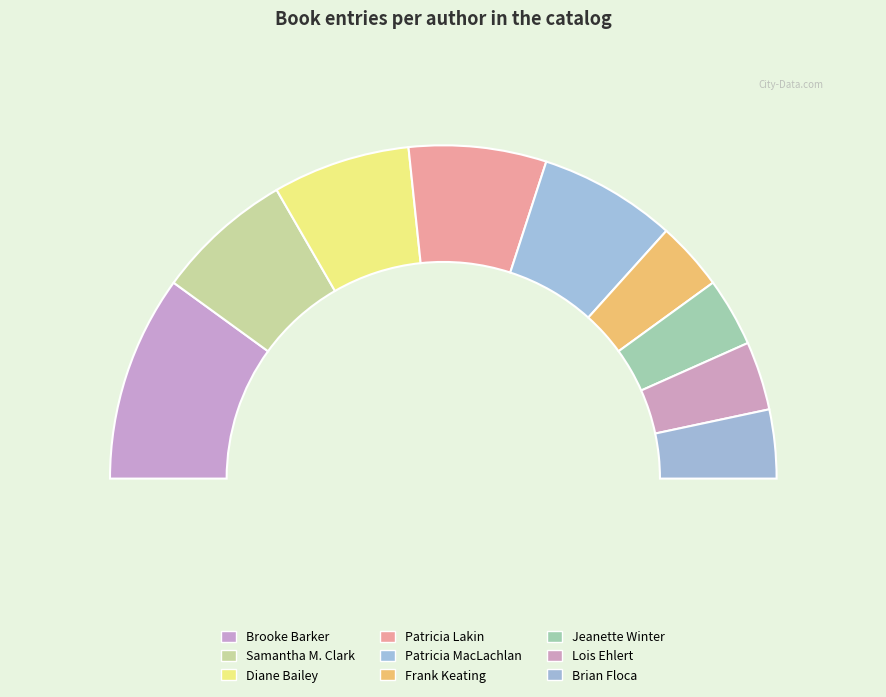

Count the number of slices in the pie.

9